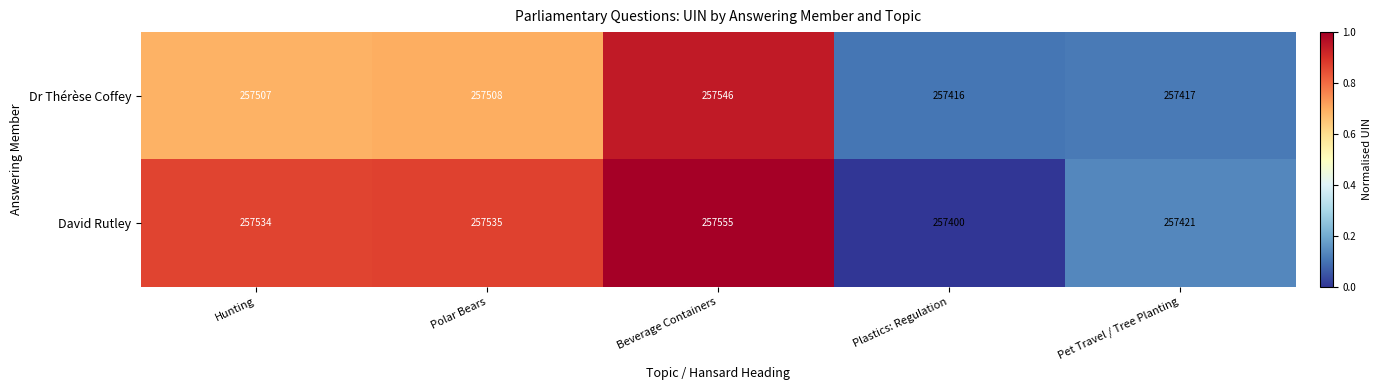

At which category is the sum across all series the highest?

Beverage Containers